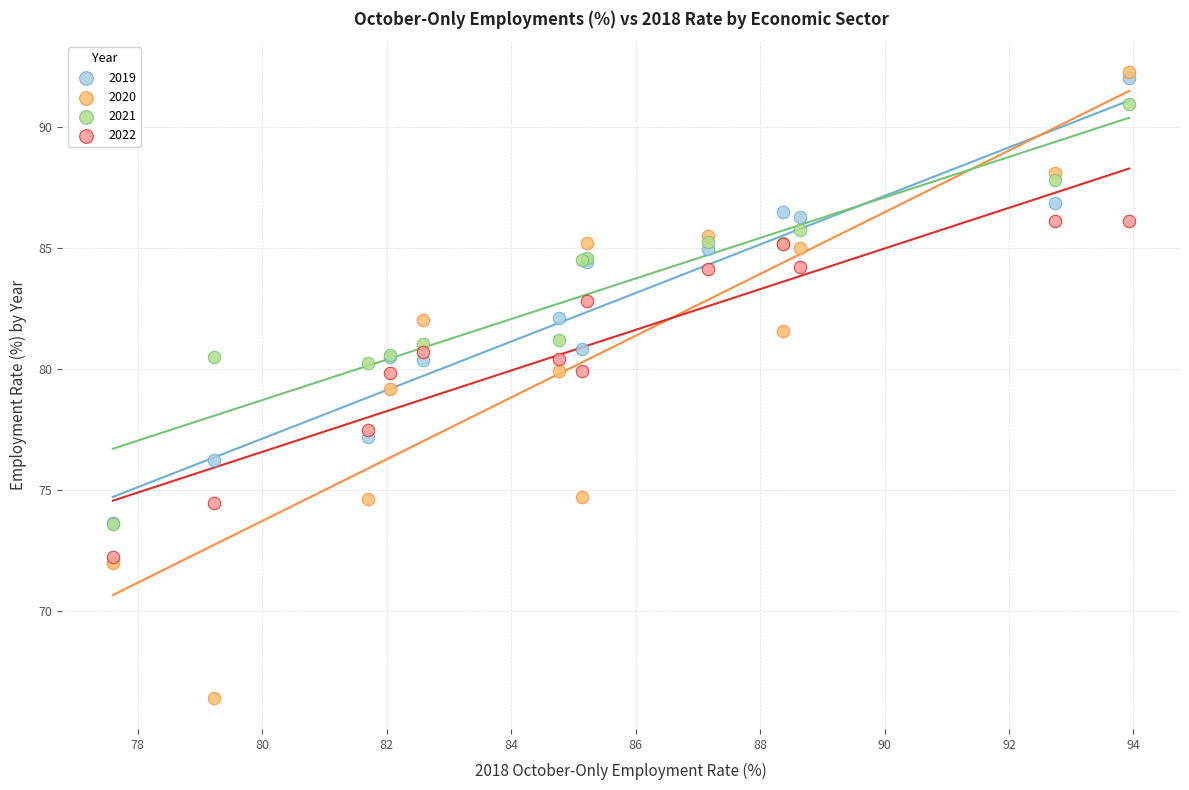

Which series has the largest Y range (max minus min)?

2020